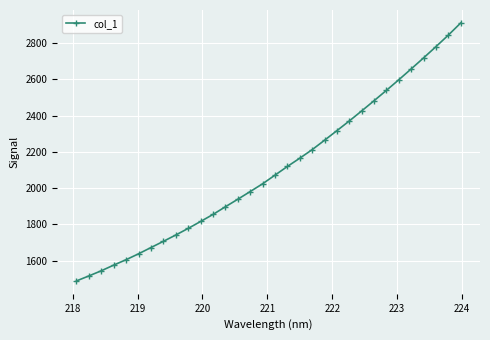

What is the sum of all values?

67250.6